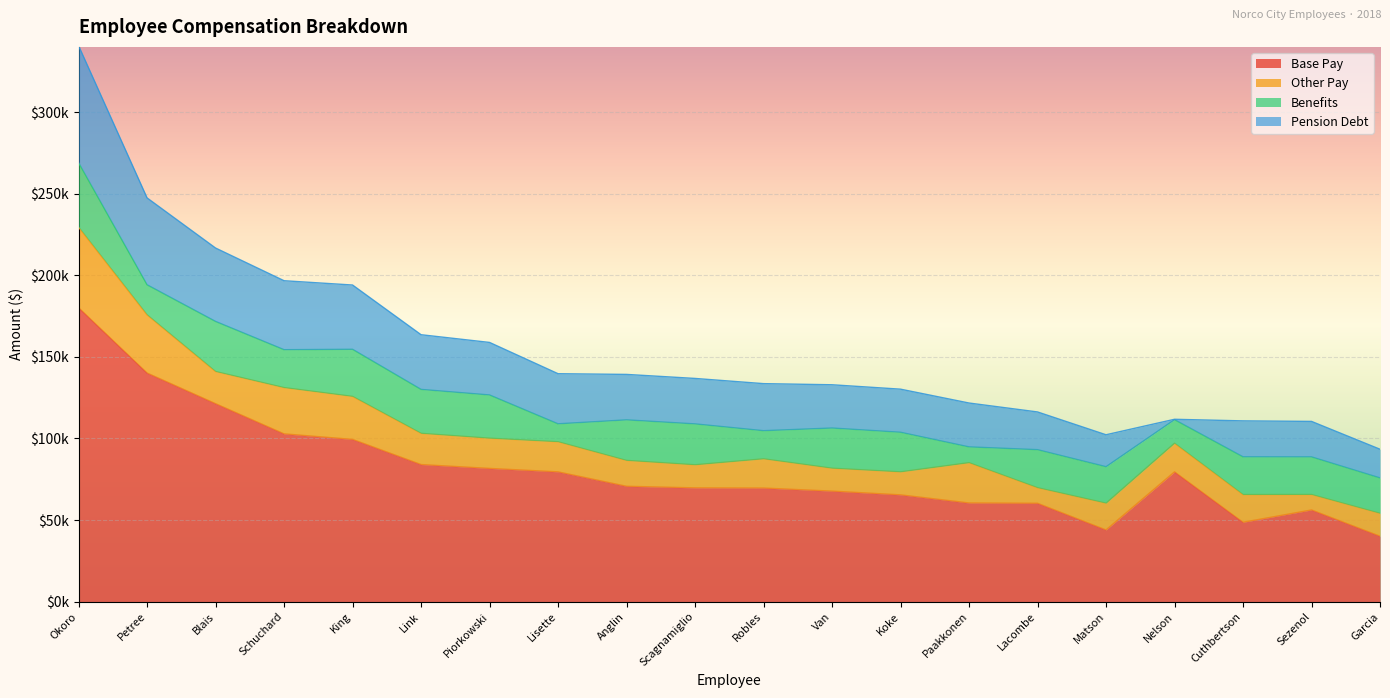

What is the label of the 5th point from the left?

King